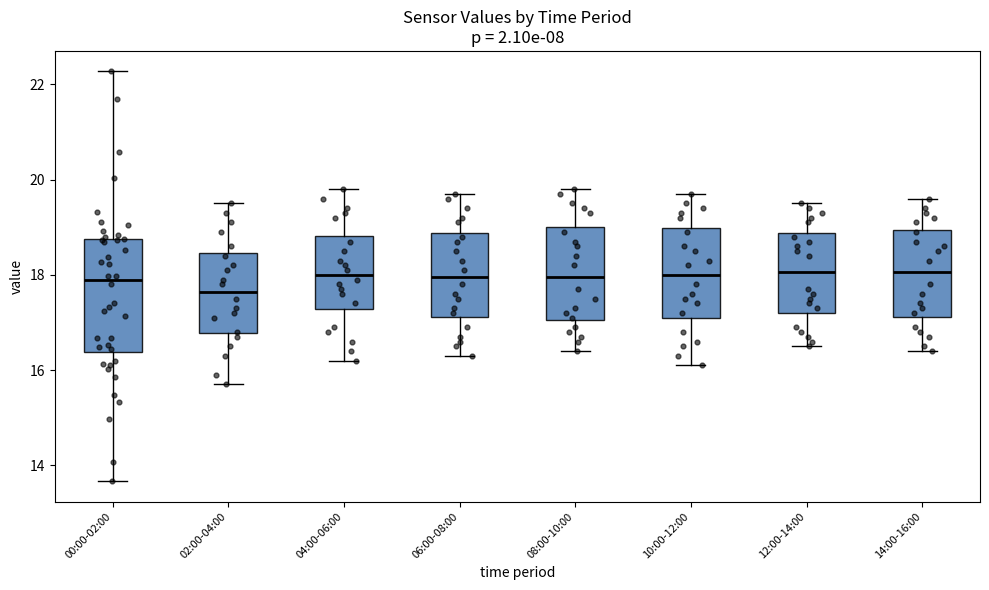

Where does the upper whisker of the box for 08:00-10:00 end on the y-axis? The values are not printed on the chart, so give them approximately, as read against the axis.

19.8